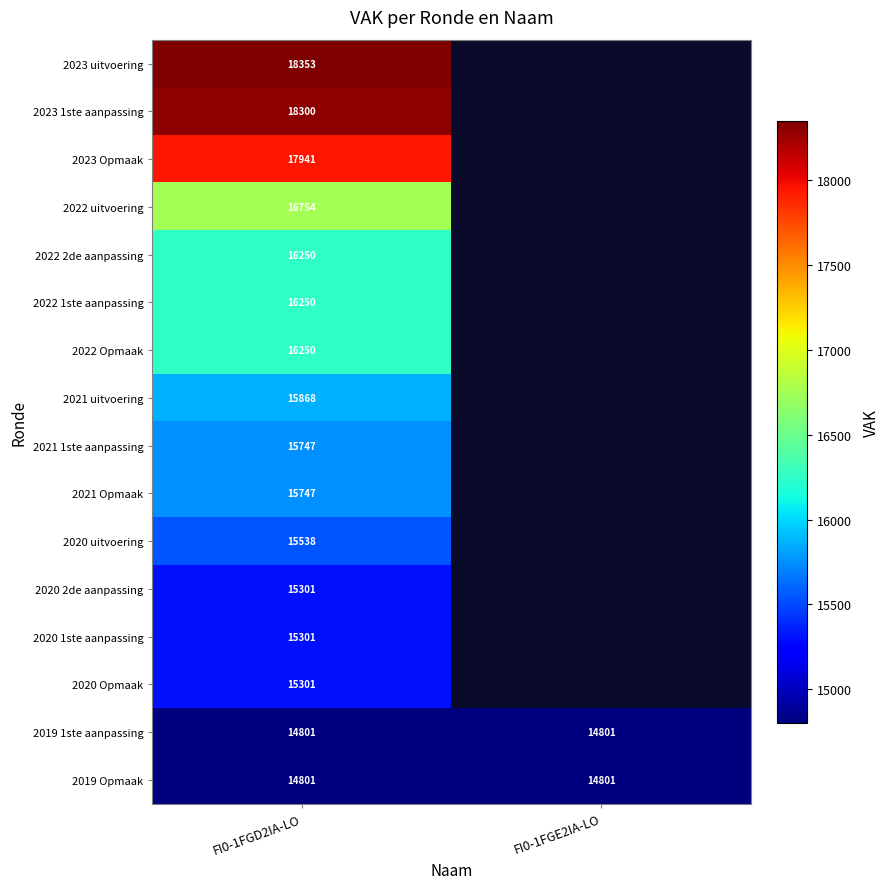

The value of 2020 uitvoering at FI0-1FGD2IA-LO is 15538. True or false?

True